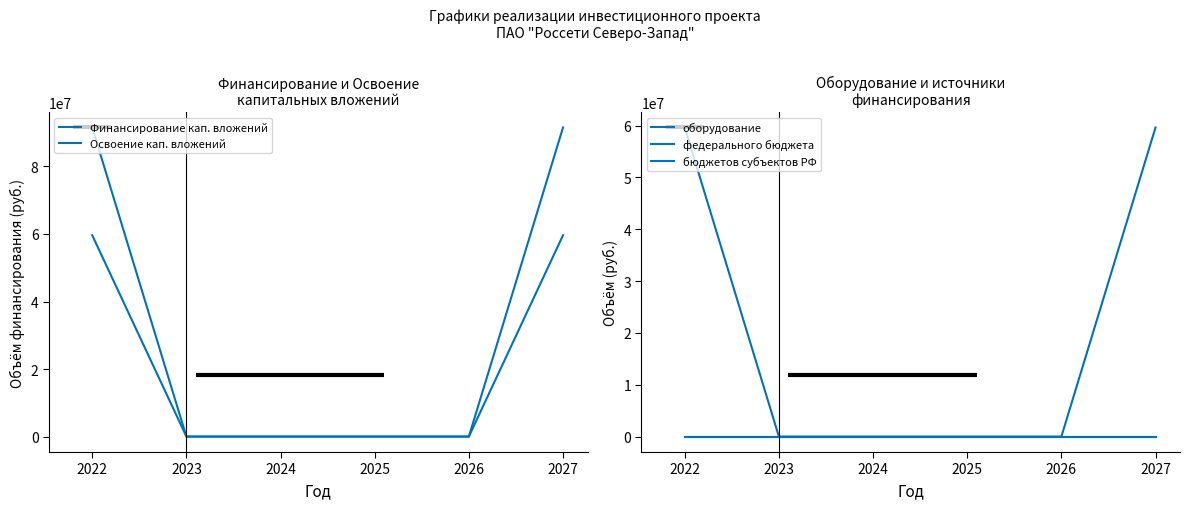

Which has a higher value, 2024 or 2022?

2022